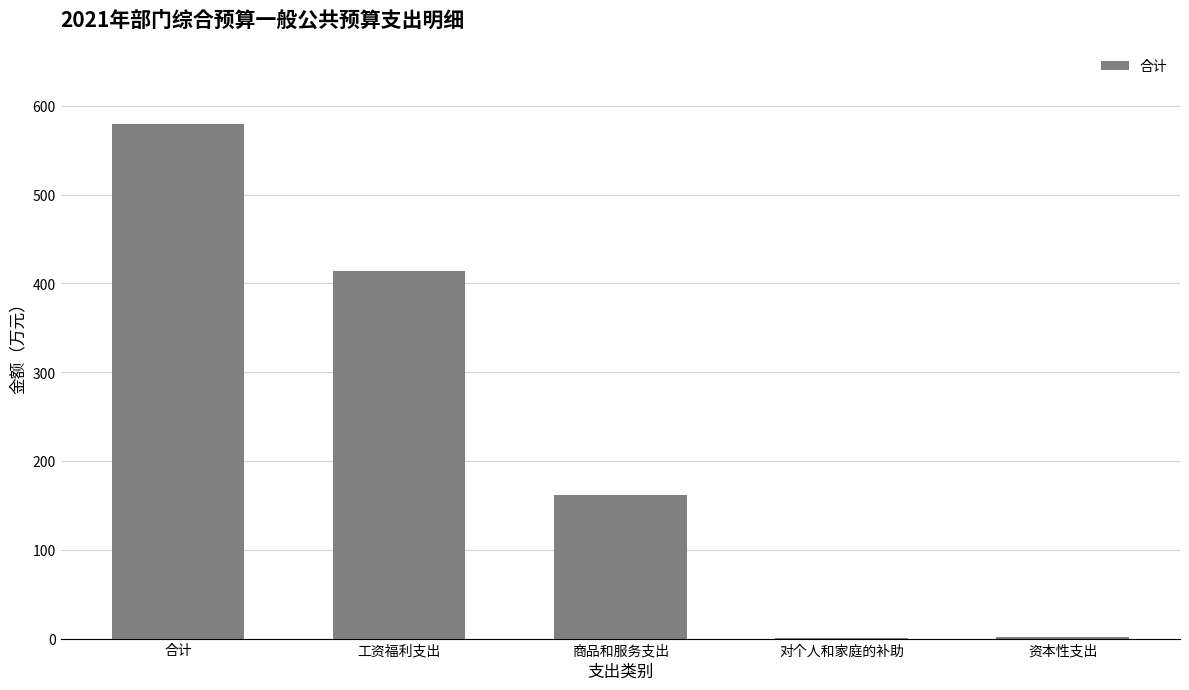

Which has a higher value, 商品和服务支出 or 资本性支出?

商品和服务支出